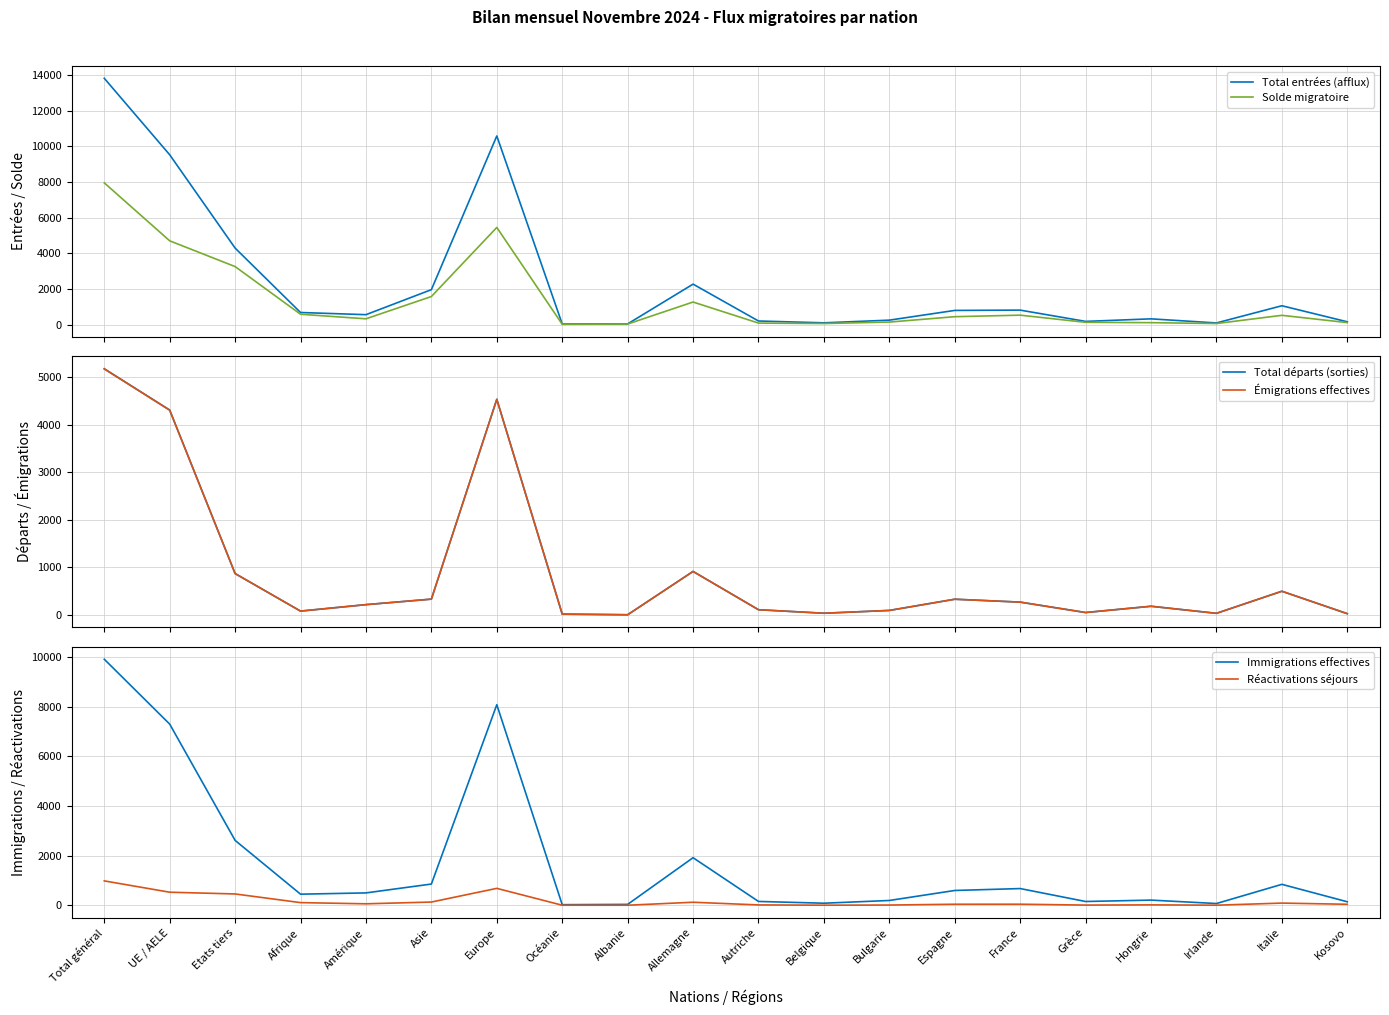

How many interior local valleys does the Total entrées (afflux) series have?

5